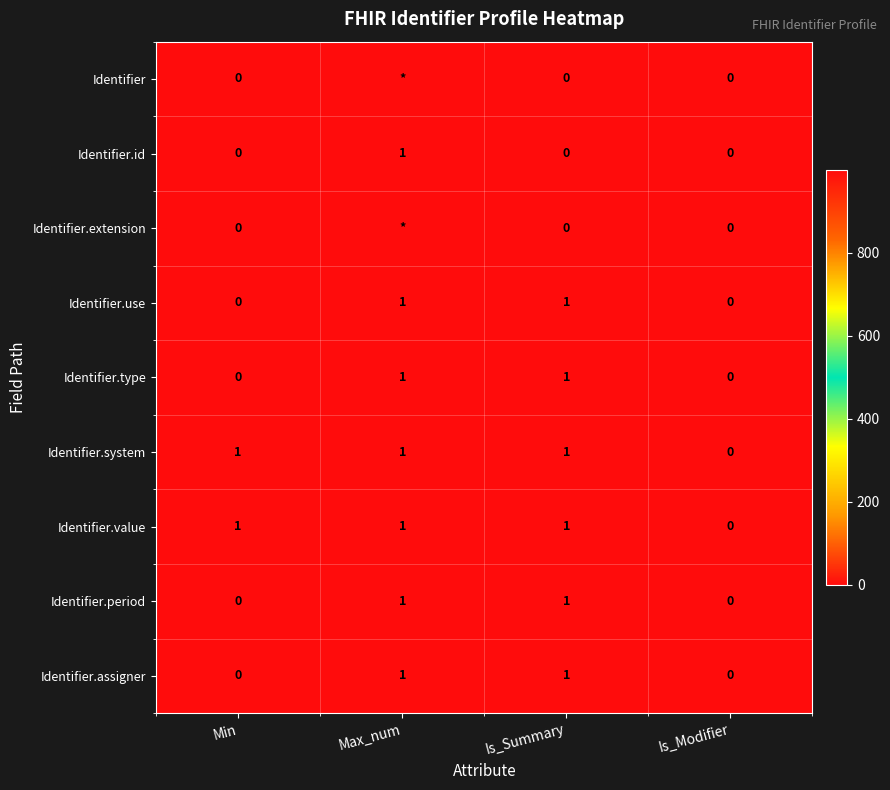

At which category is the sum across all series the highest?

Max_num